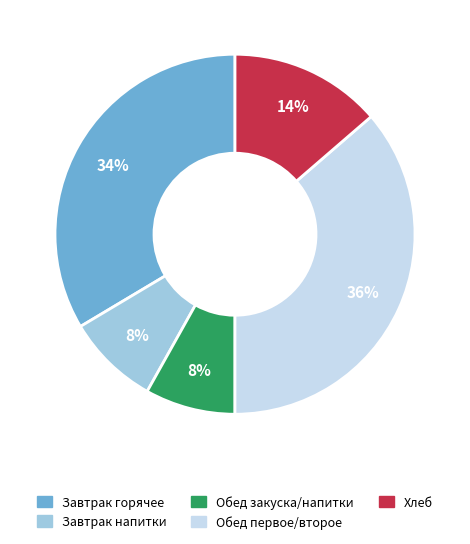

What is the largest slice in the pie chart?

Обед первое/второе